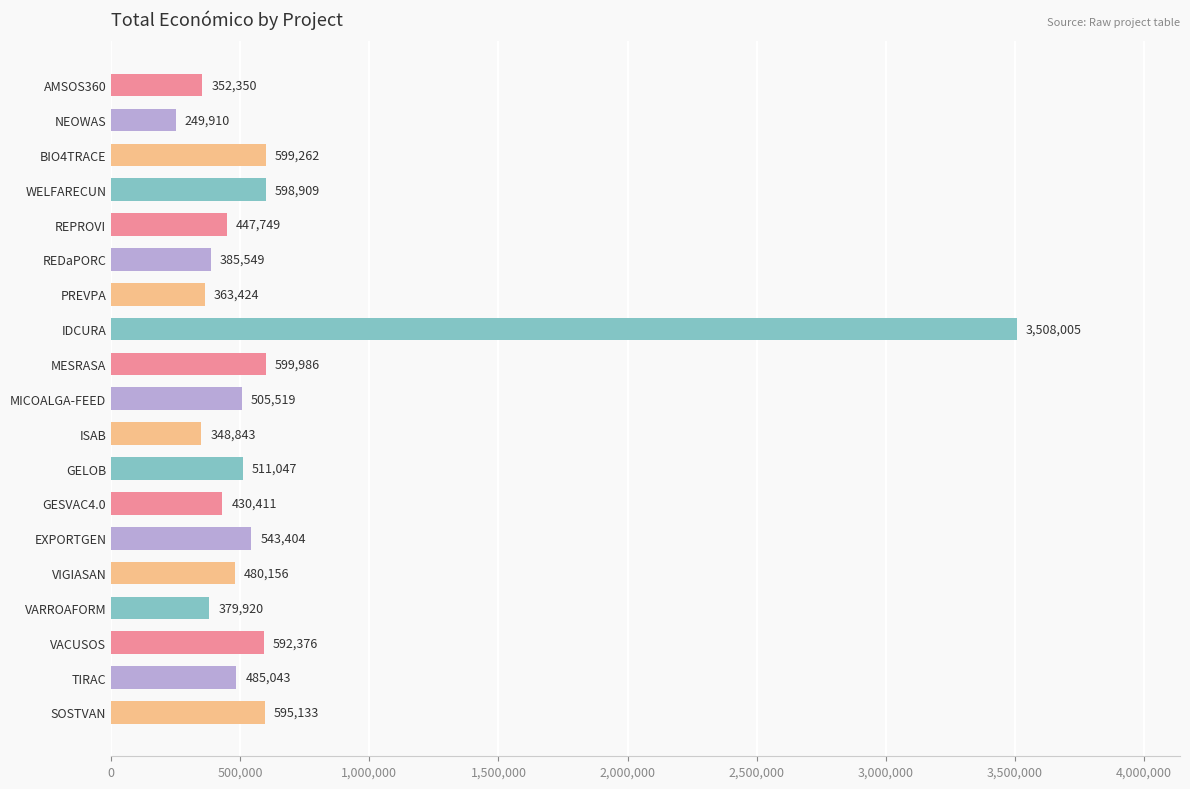

Reading top to bottom, transcribe all the data shown in this chart.

AMSOS360=352350	NEOWAS=249910	BIO4TRACE=599262	WELFARECUN=598909	REPROVI=447749	REDaPORC=385549	PREVPA=363424	IDCURA=3508005	MESRASA=599986	MICOALGA-FEED=505519	ISAB=348843	GELOB=511047	GESVAC4.0=430411	EXPORTGEN=543404	VIGIASAN=480156	VARROAFORM=379920	VACUSOS=592376	TIRAC=485043	SOSTVAN=595133